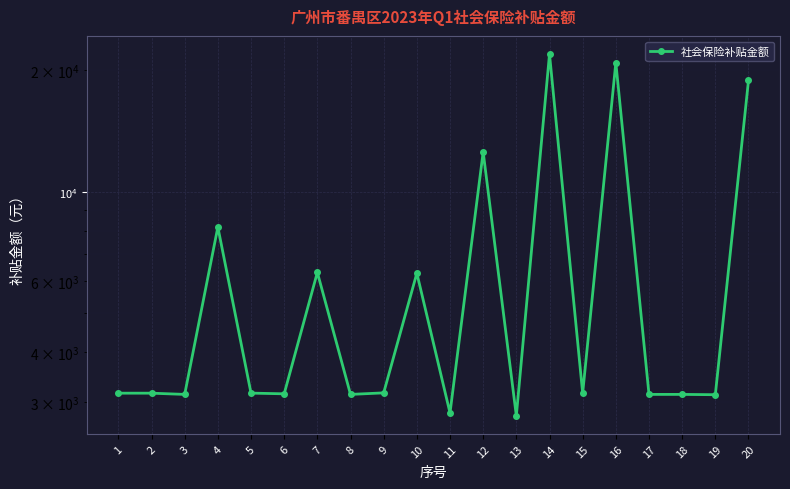

Count the number of categories in the chart.

20